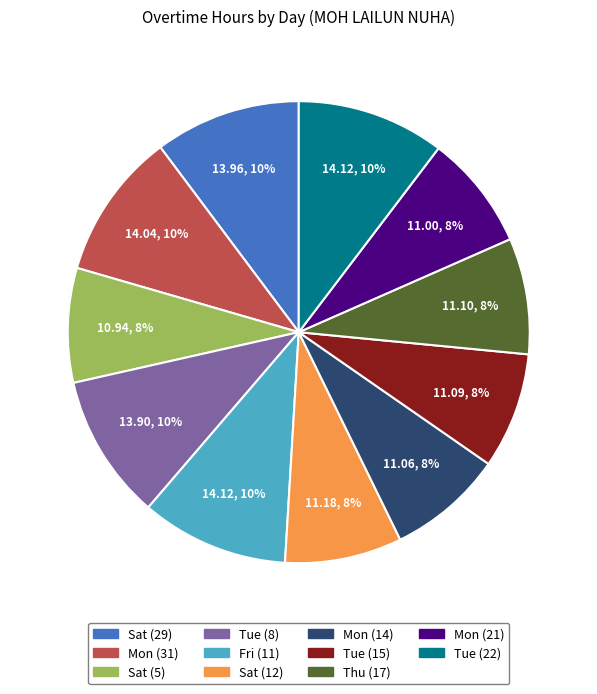

How many slices are in this pie chart?

11